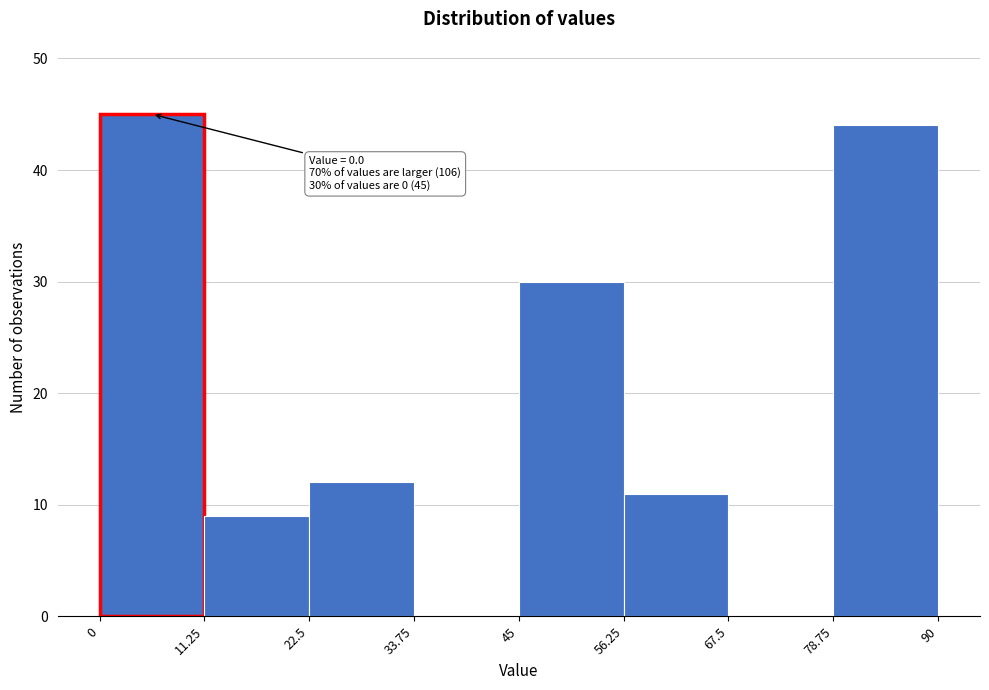

Which range on the x-axis has the tallest bar?

0 to 11.25